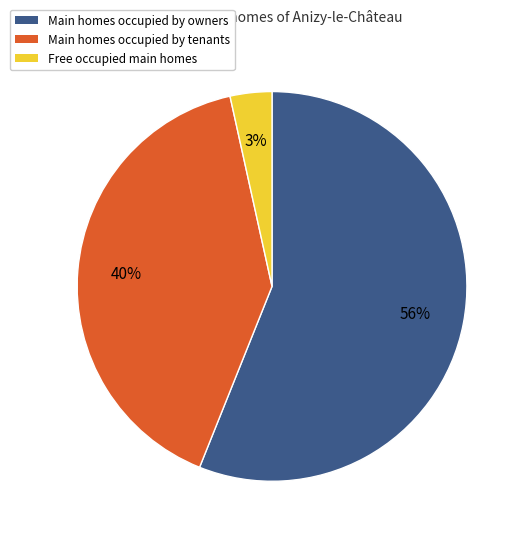

How many slices are in this pie chart?

3